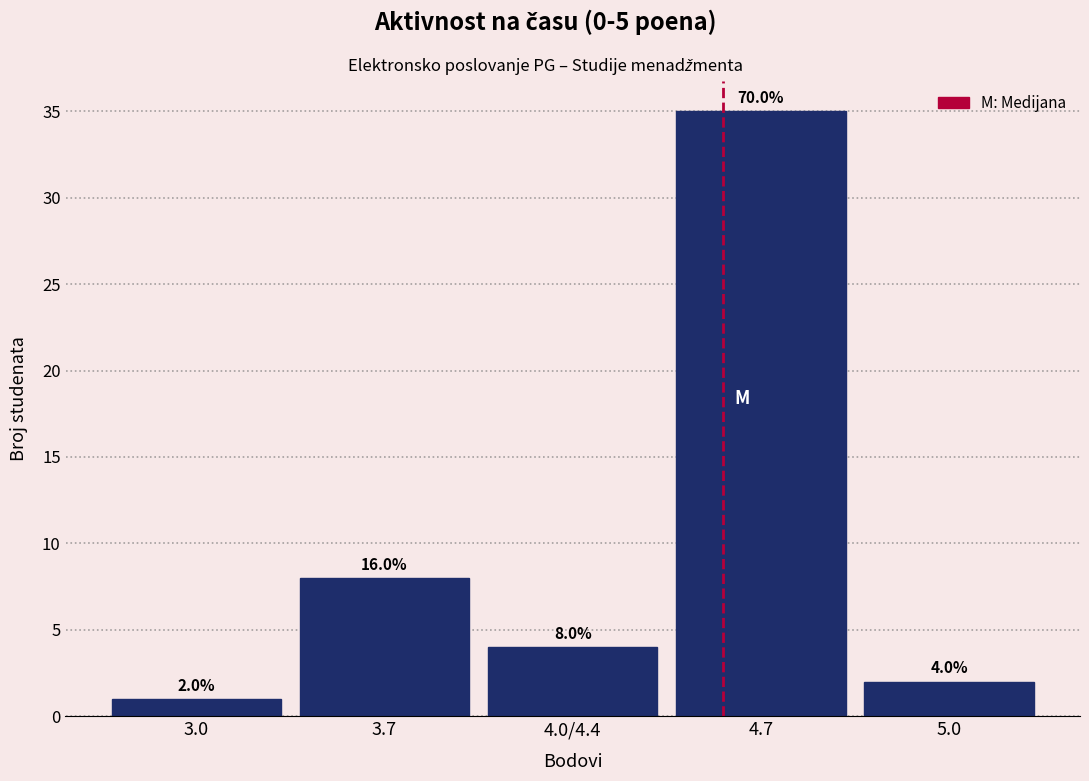

Reading left to right, list all the values displayed in this chart.

3.0=1	3.7=8	4.0/4.4=4	4.7=35	5.0=2